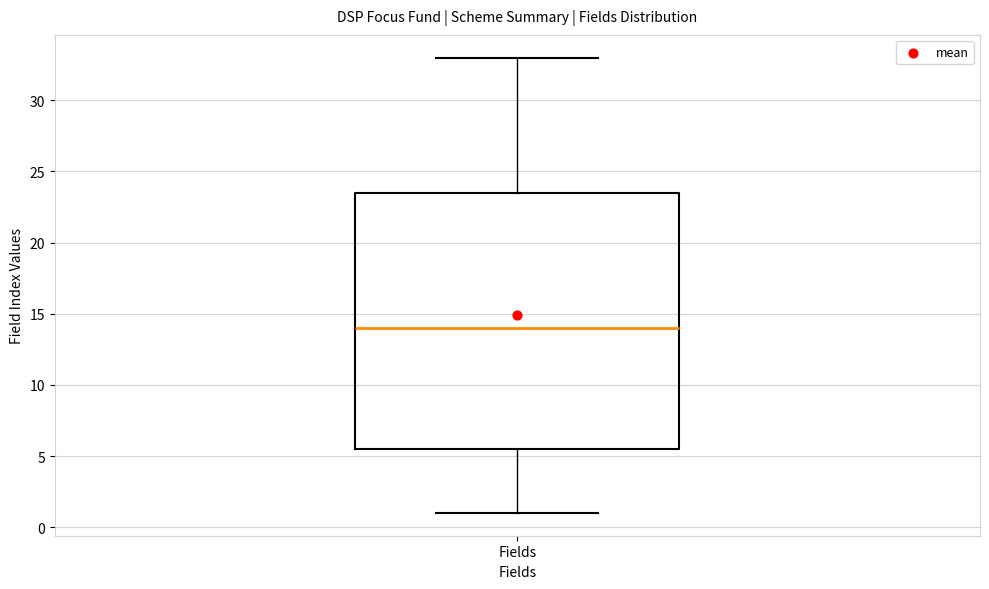

Where does the median line of the box for Fields sit on the y-axis? The values are not printed on the chart, so give them approximately, as read against the axis.

14.0